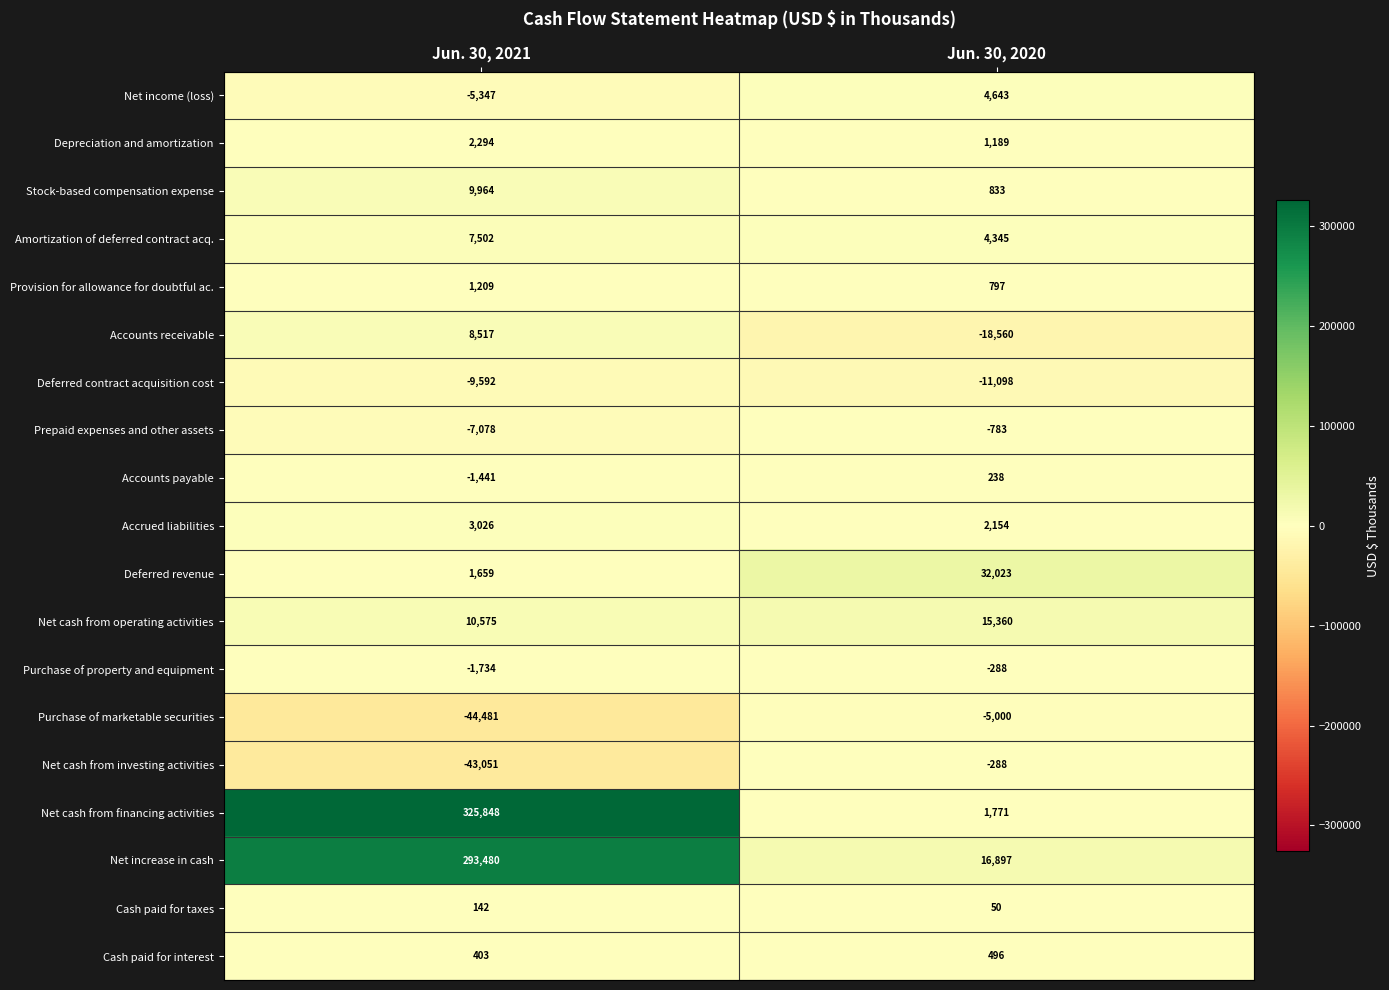

Count the number of data series in this chart.

19